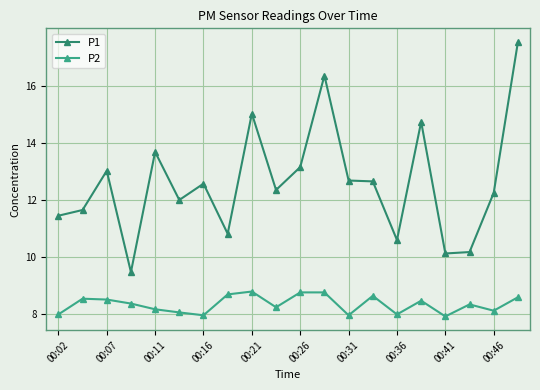

Which series has the largest total across all categories?

P1